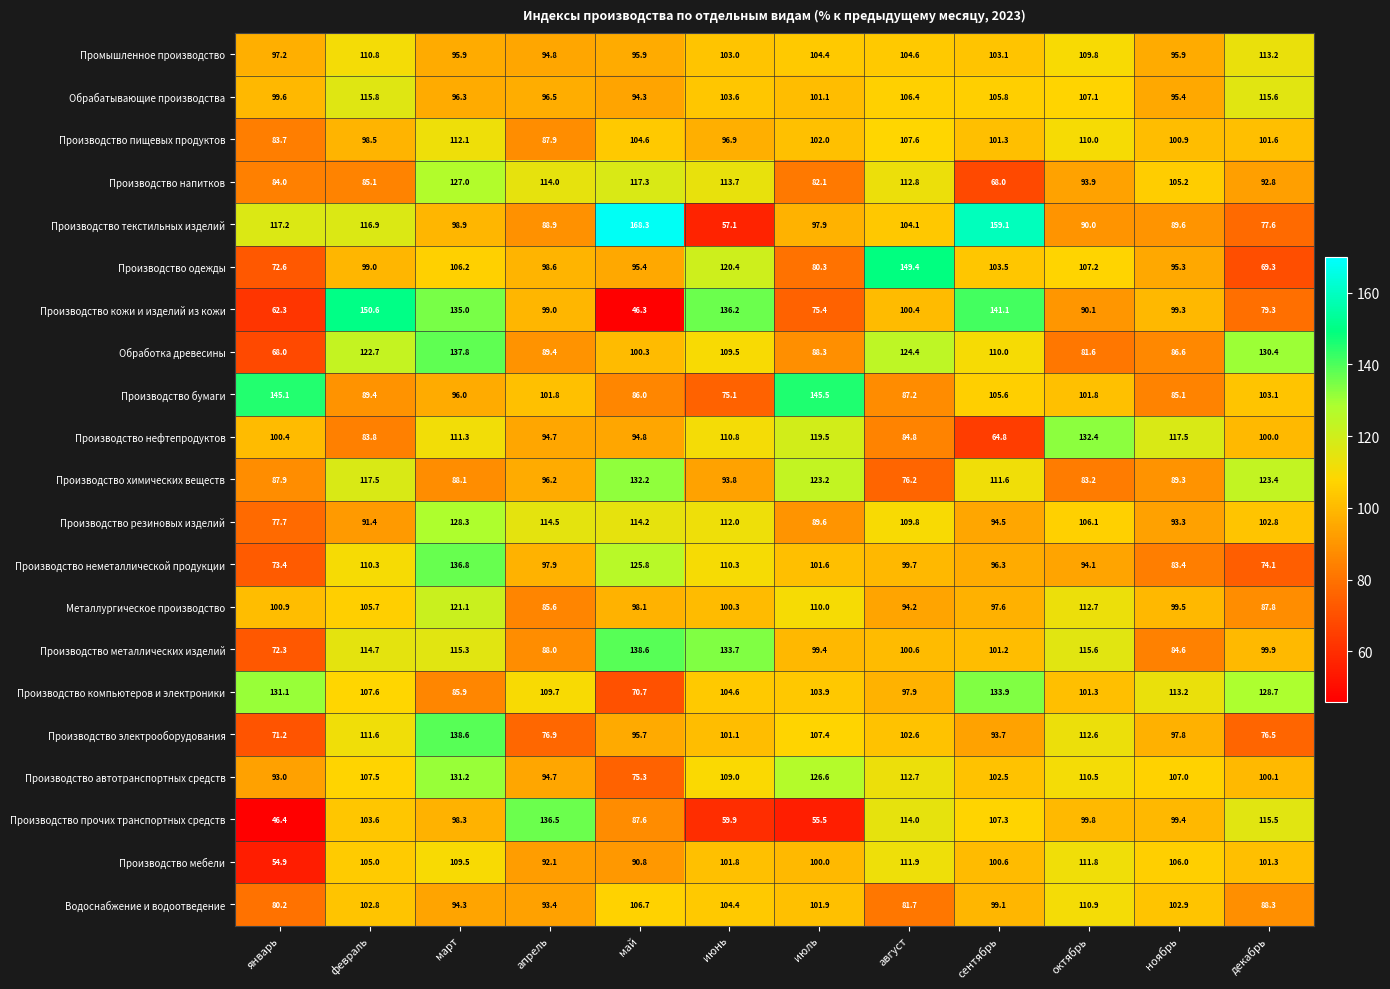

True or false: Водоснабжение и водоотведение has a value of 148.4 at март.

False